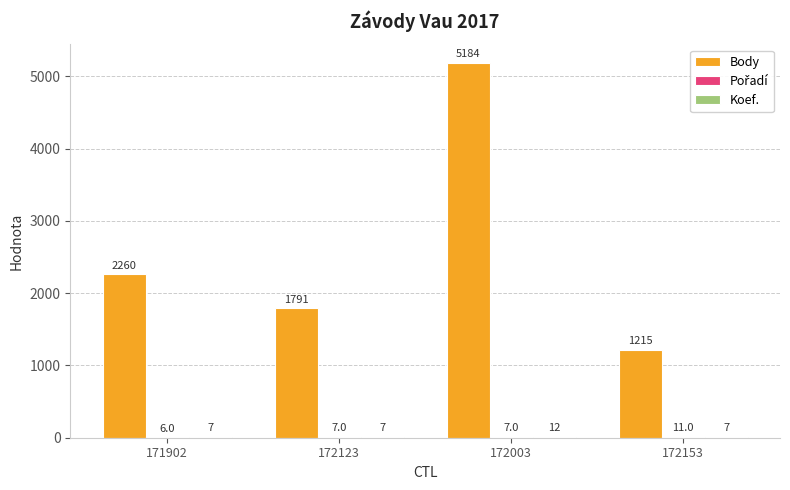

How many groups of bars are there?

4